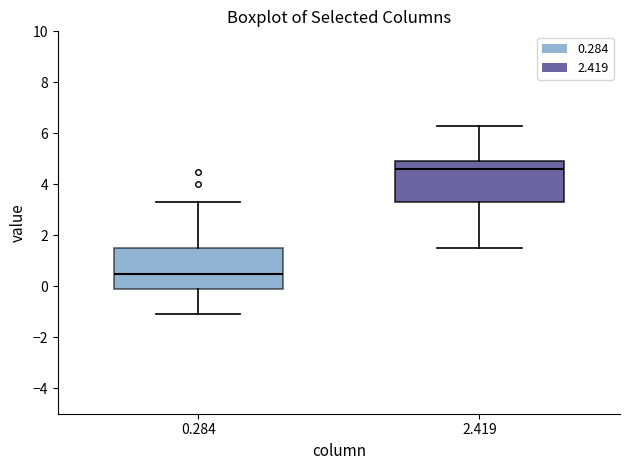

Reading left to right, read every box against the y-axis: the position of its median line, the range the box covers, and the ends of its whiskers. The values are not printed on the chart, so give them approximately, as read against the axis.

0.284: median 0.6, box -0.2 to 1.6, whiskers -1.0 to 3.4
2.419: median 4.6, box 3.4 to 5.0, whiskers 1.6 to 6.4